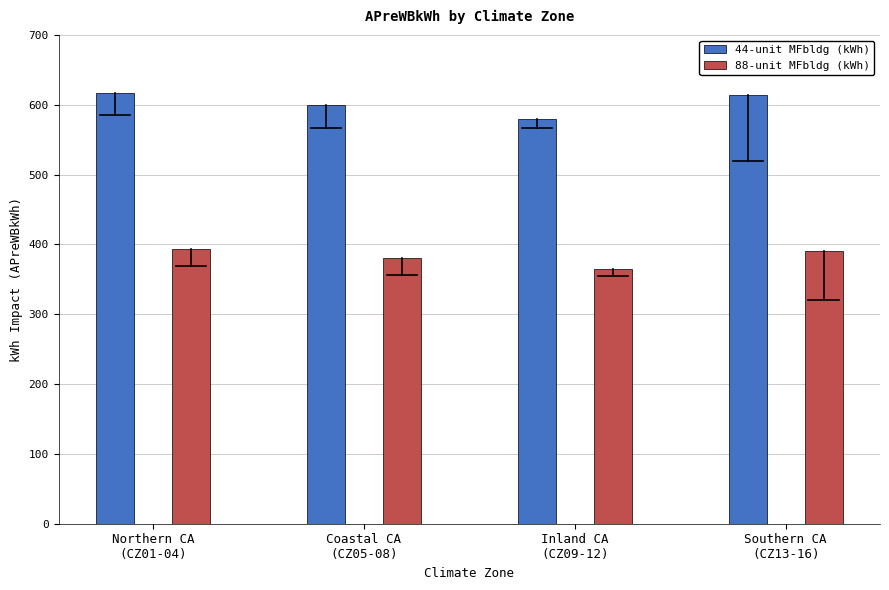

What is the sum of all 88-unit MFbldg (kWh) values?

1529